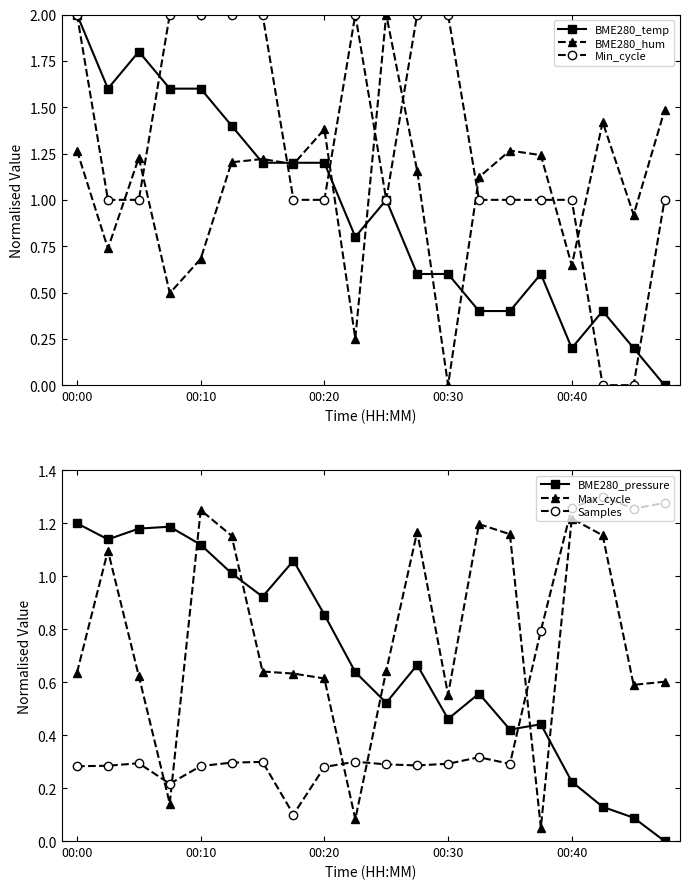

How many times do BME280_hum and Min_cycle cross each other?

9